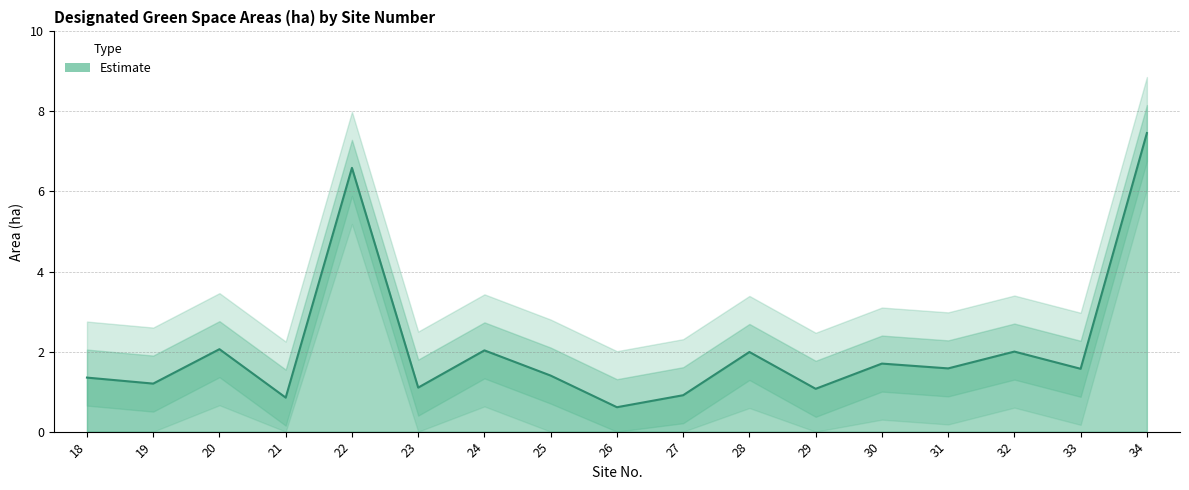

Reading left to right, list all the values displayed in this chart.

18=1.4	19=1.2	20=2.1	21=0.8	22=6.6	23=1.1	24=2.0	25=1.4	26=0.6	27=0.9	28=2.0	29=1.1	30=1.7	31=1.6	32=2.0	33=1.6	34=7.5